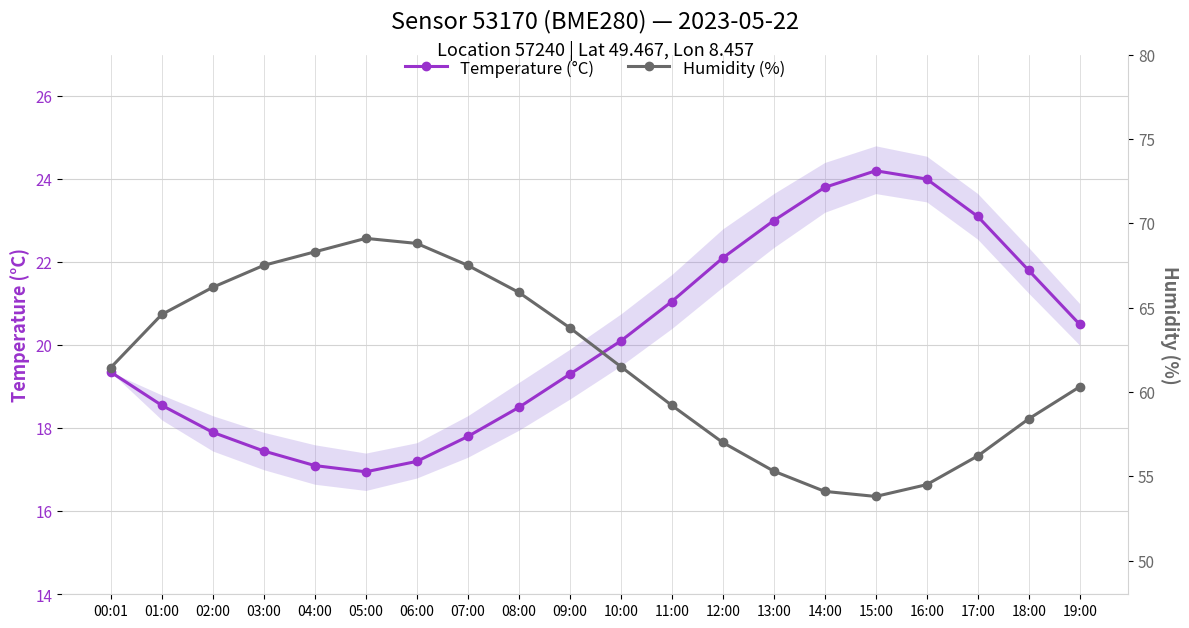

What is the sum of the Humidity (%) values at 04:00 and 15:00?

122.1